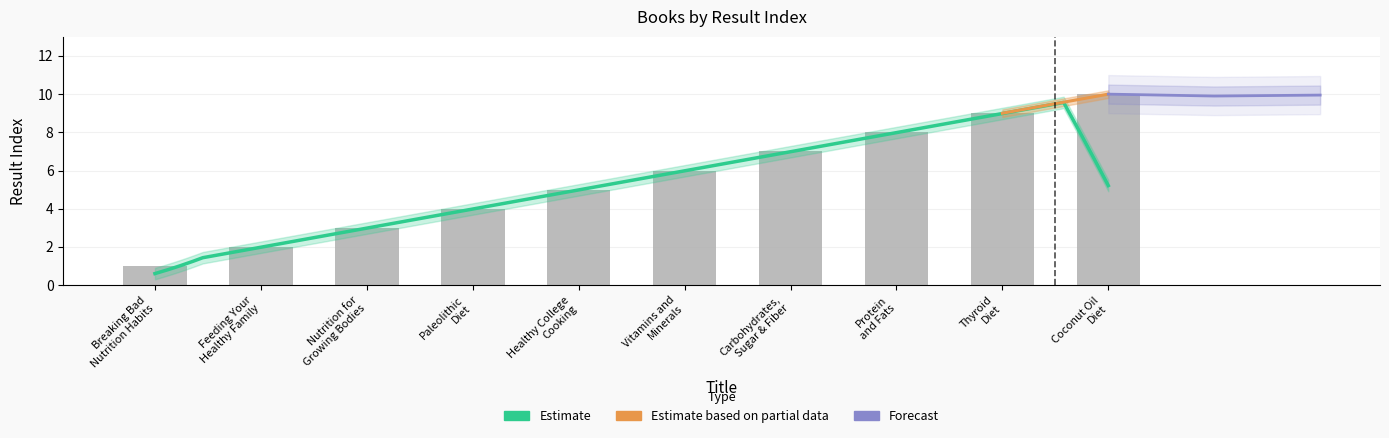

What is the label of the 10th bar from the left?

Coconut Oil
Diet